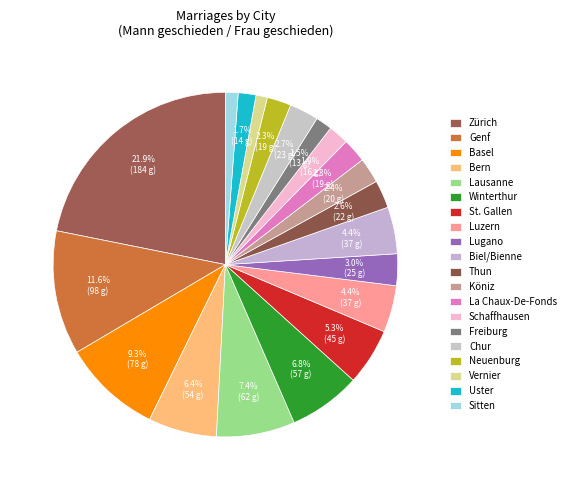

What portion of the pie excludes Chur?

97.3%